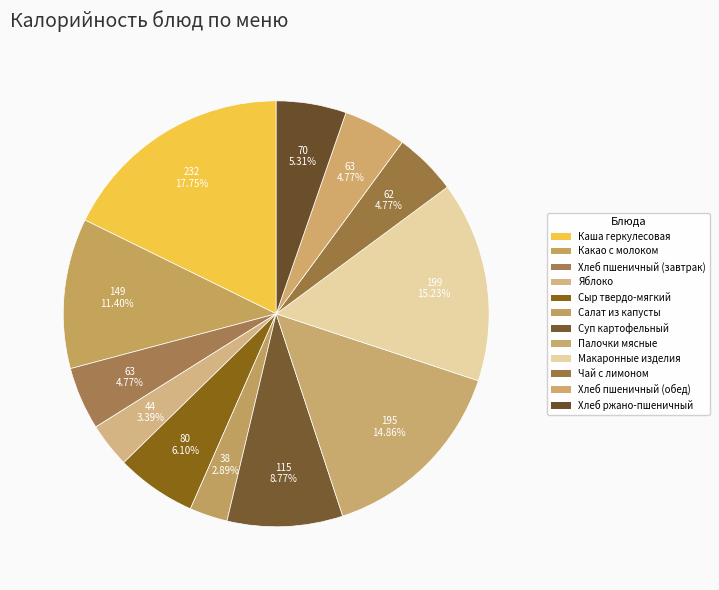

What is the total percentage of Яблоко and Чай с лимоном?

8.2%